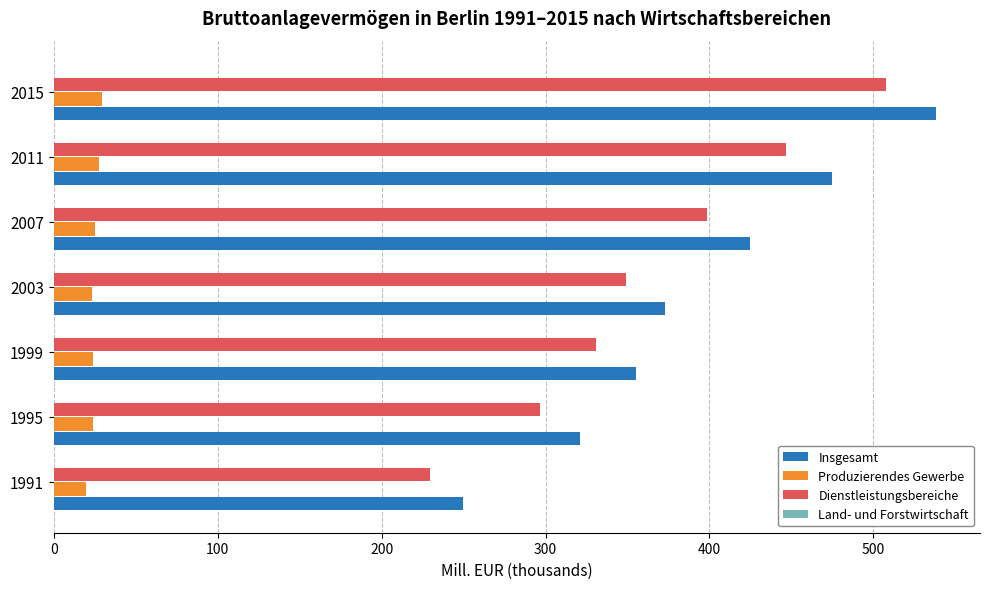

What is the sum of all Dienstleistungsbereiche values?

2560.4